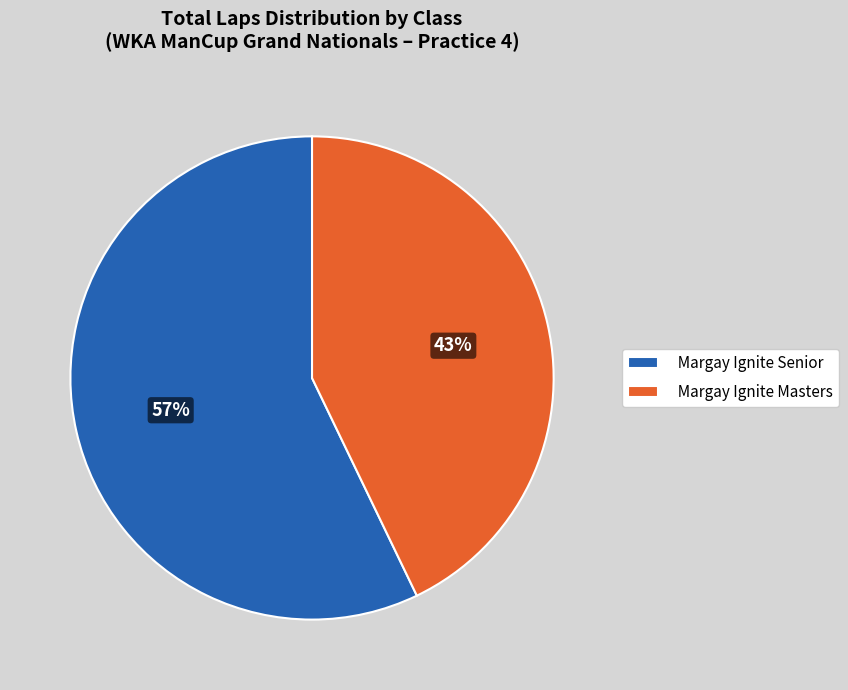

Does any single category account for the majority?

Yes